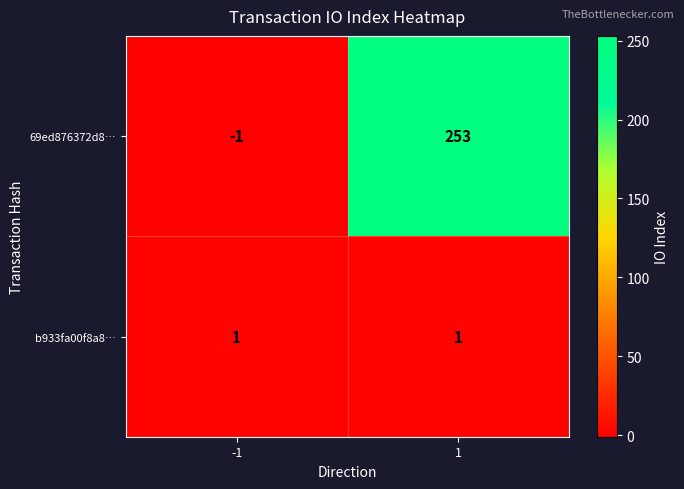

The value of b933fa00f8a8… at 1 is 1. True or false?

True